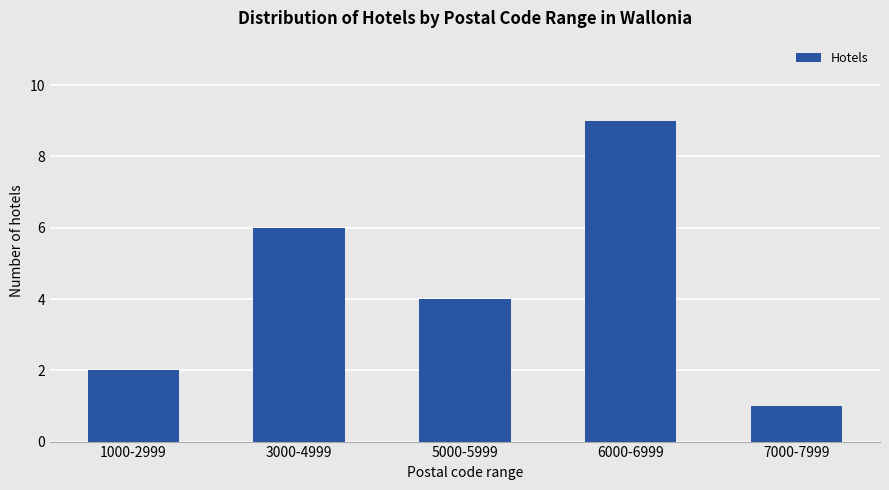

Reading left to right, what are all the values shown in this chart?

1000-2999=2	3000-4999=6	5000-5999=4	6000-6999=9	7000-7999=1